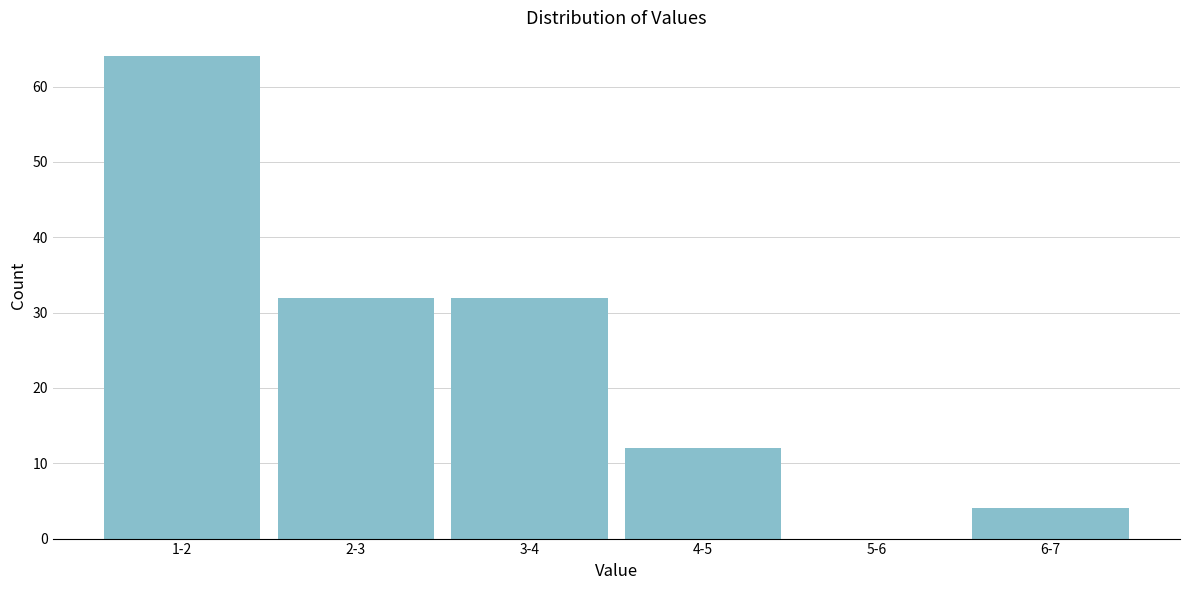

Reading left to right, what are all the values shown in this chart?

1-2=64	2-3=32	3-4=32	4-5=12	5-6=0	6-7=4